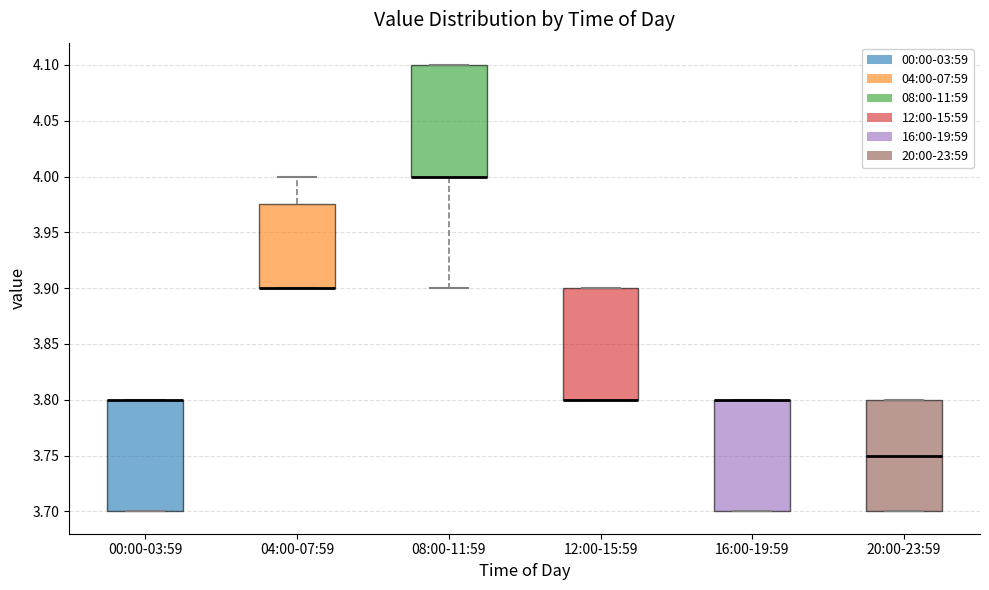

Reading left to right, read every box against the y-axis: the position of its median line, the range the box covers, and the ends of its whiskers. The values are not printed on the chart, so give them approximately, as read against the axis.

00:00-03:59: median 3.800 (drawn on the box's upper edge), box 3.700 to 3.800, whiskers 3.700 to 3.800
04:00-07:59: median 3.900 (drawn on the box's lower edge), box 3.900 to 3.975, whiskers 3.900 to 4.000
08:00-11:59: median 4.000 (drawn on the box's lower edge), box 4.000 to 4.100, whiskers 3.900 to 4.100
12:00-15:59: median 3.800 (drawn on the box's lower edge), box 3.800 to 3.900, whiskers 3.800 to 3.900
16:00-19:59: median 3.800 (drawn on the box's upper edge), box 3.700 to 3.800, whiskers 3.700 to 3.800
20:00-23:59: median 3.750, box 3.700 to 3.800, whiskers 3.700 to 3.800